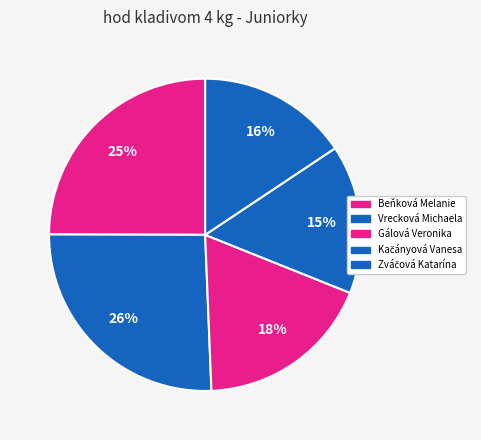

Which slice is the largest?

Vrecková Michaela